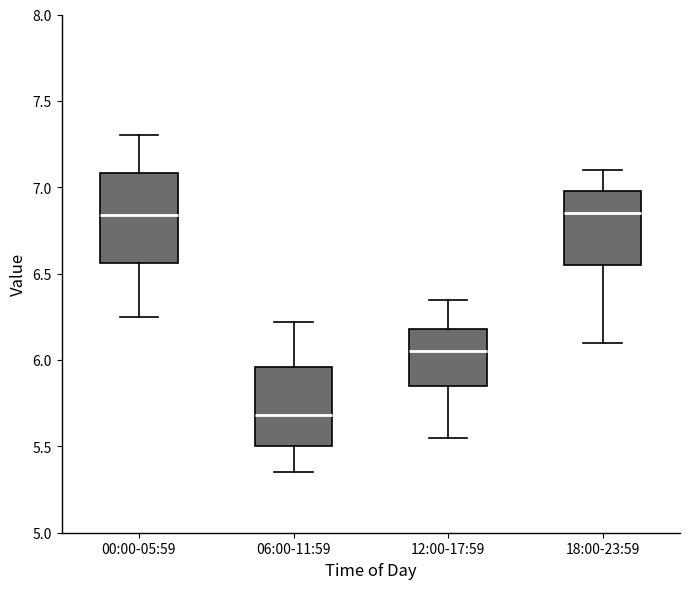

Comparing the boxes themselves (not the whiskers), which one is the tallest?

00:00-05:59